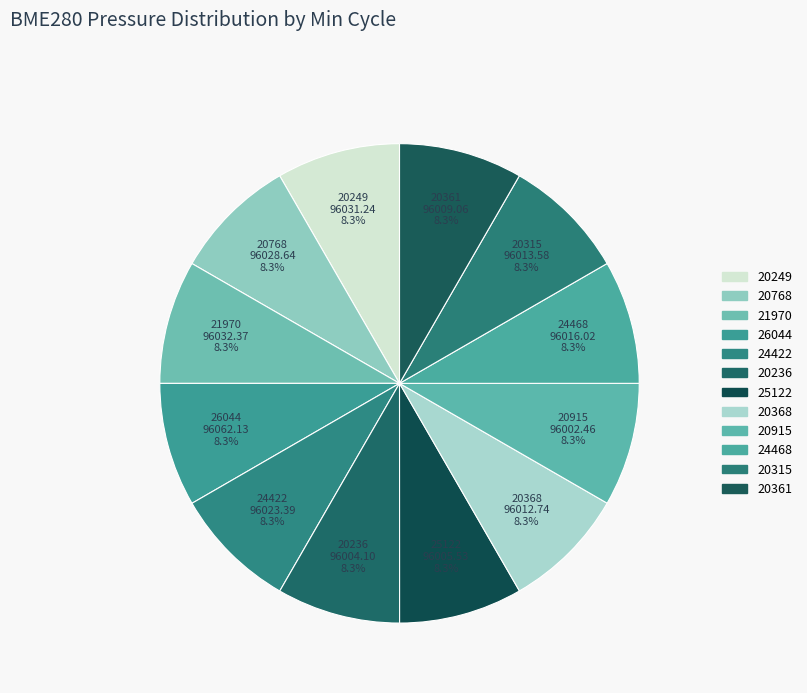

What percentage is the 20249 slice, to the nearest percent?

8%